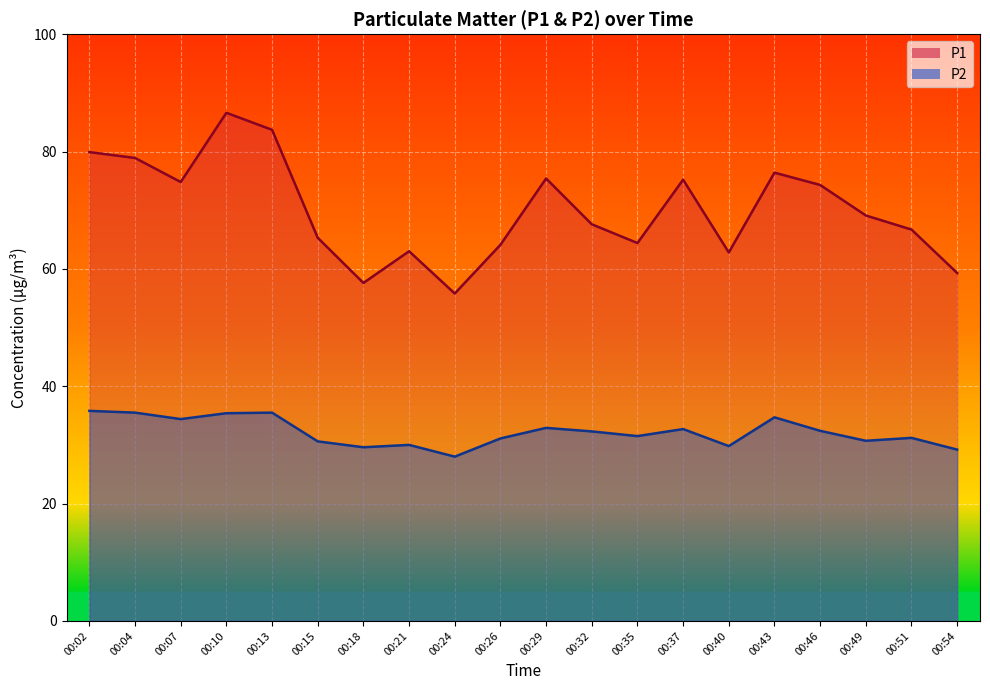

Which label corresponds to the smallest value in the chart?

00:24